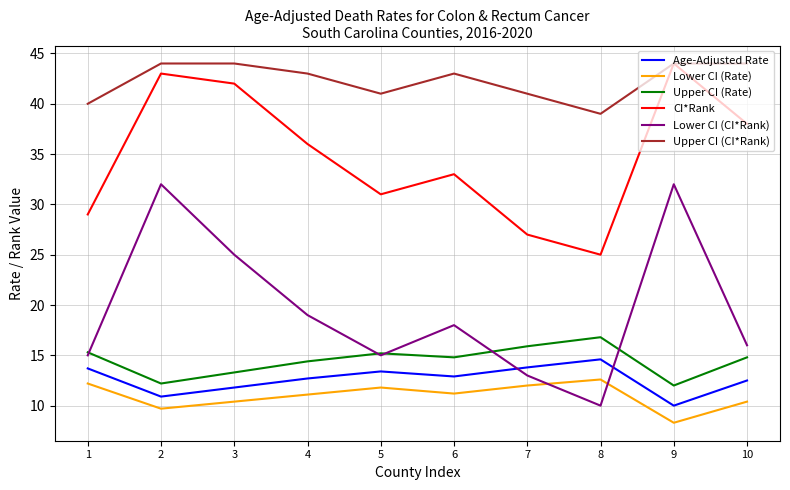

What is the difference between the second highest and minimum values in the Lower CI (CI*Rank) series?

22.0